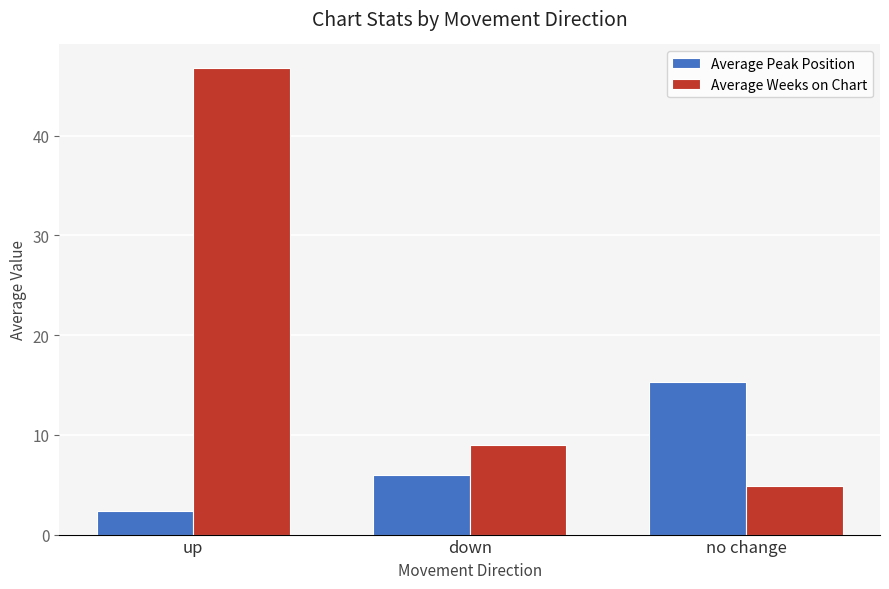

What are all the series names shown in the legend?

Average Peak Position, Average Weeks on Chart